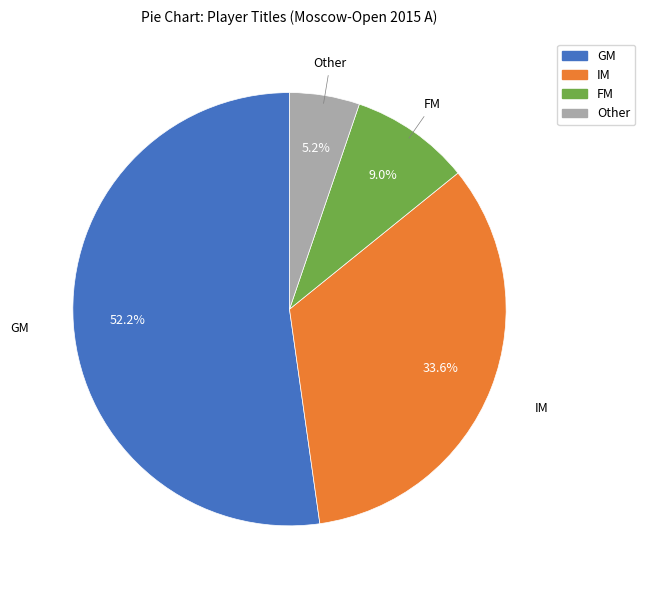

How many slices are in this pie chart?

4